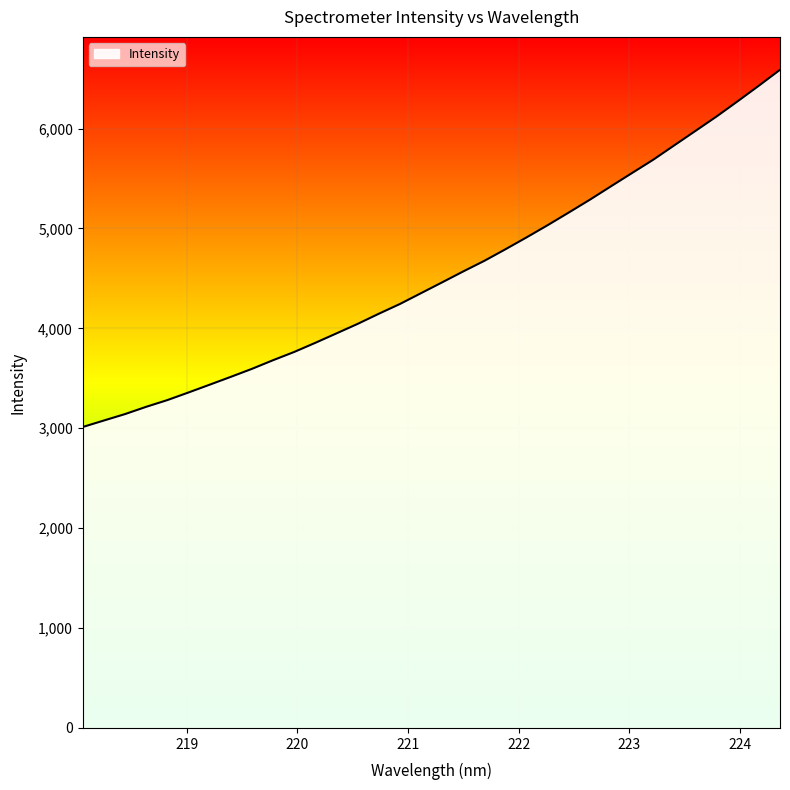

How many lines are shown in the chart?

1